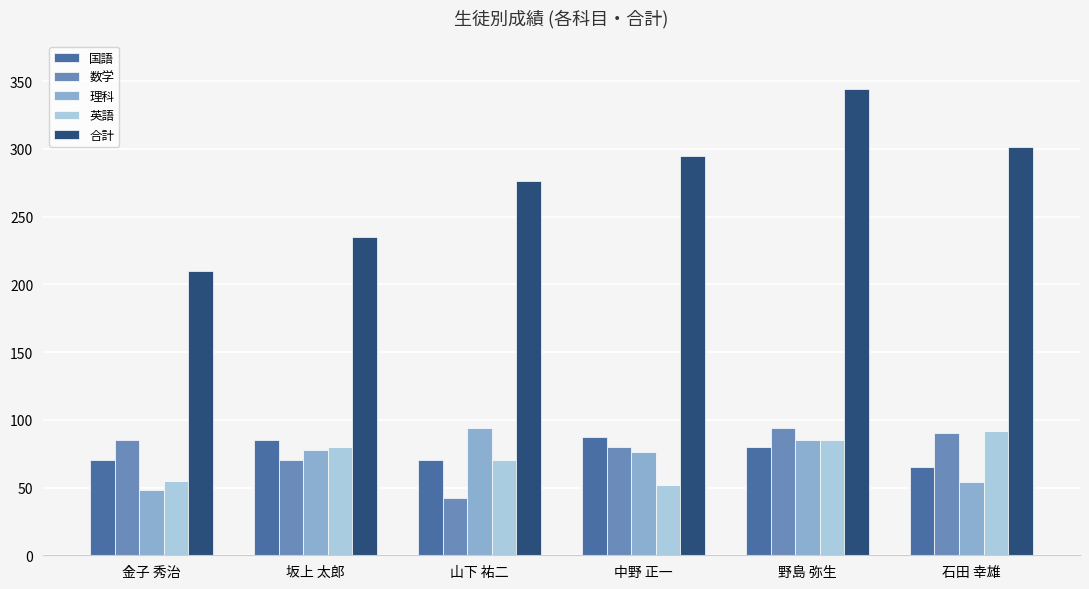

Reading left to right, transcribe all the data shown in this chart.

国語: 金子 秀治=70	坂上 太郎=85	山下 祐二=70	中野 正一=87	野島 弥生=80	石田 幸雄=65
数学: 金子 秀治=85	坂上 太郎=70	山下 祐二=42	中野 正一=80	野島 弥生=94	石田 幸雄=90
理科: 金子 秀治=48	坂上 太郎=78	山下 祐二=94	中野 正一=76	野島 弥生=85	石田 幸雄=54
英語: 金子 秀治=55	坂上 太郎=80	山下 祐二=70	中野 正一=52	野島 弥生=85	石田 幸雄=92
合計: 金子 秀治=210	坂上 太郎=235	山下 祐二=276	中野 正一=295	野島 弥生=344	石田 幸雄=301